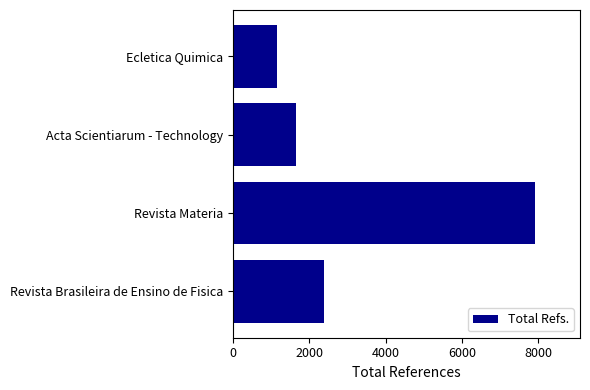

List the labels in order of value, largest first.

Revista Materia, Revista Brasileira de Ensino de Fisica, Acta Scientiarum - Technology, Ecletica Quimica